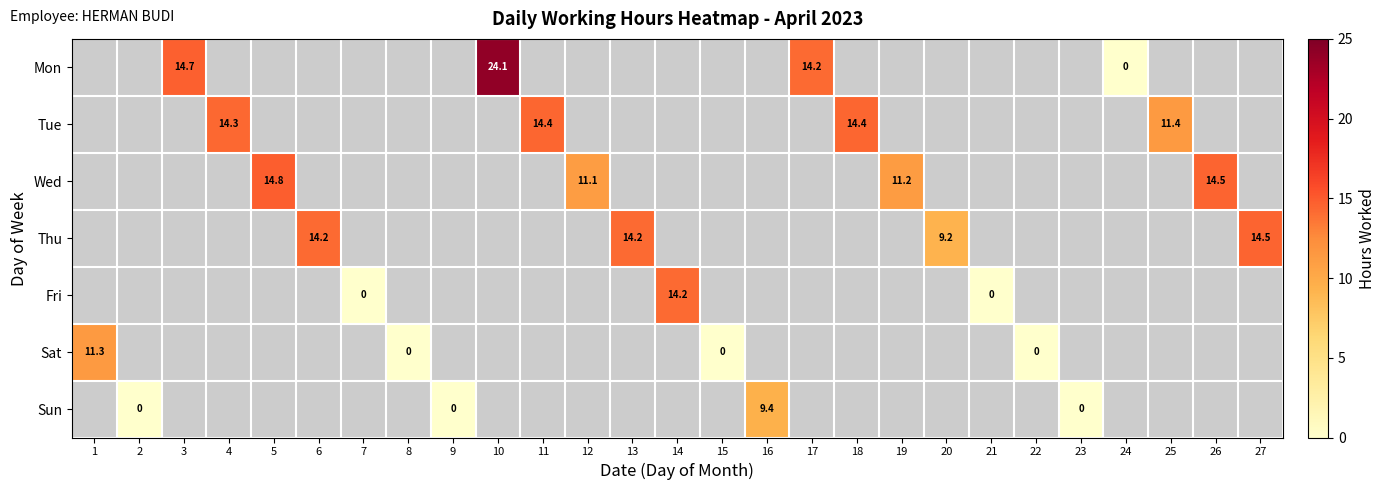

At which category does the chart reach its minimum across all series?

24